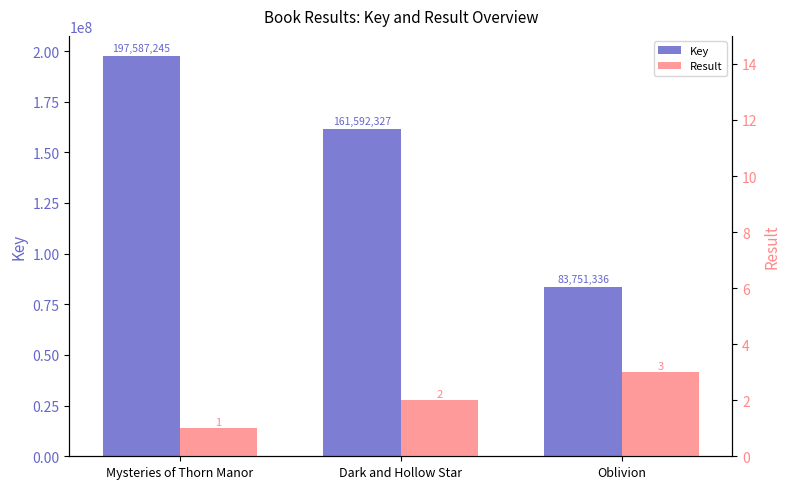

What is the label of the 3rd bar from the right?

Mysteries of Thorn Manor